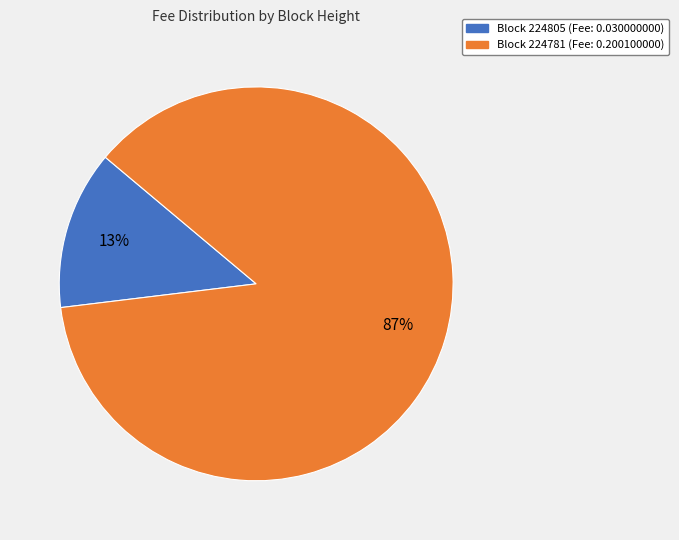

How many segments does this pie chart have?

2